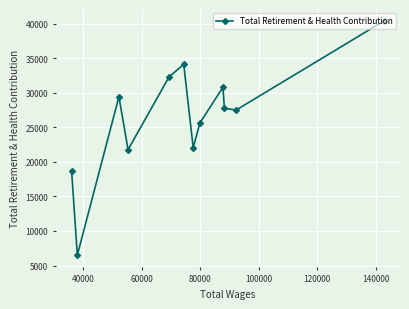

Count the number of data series in this chart.

1